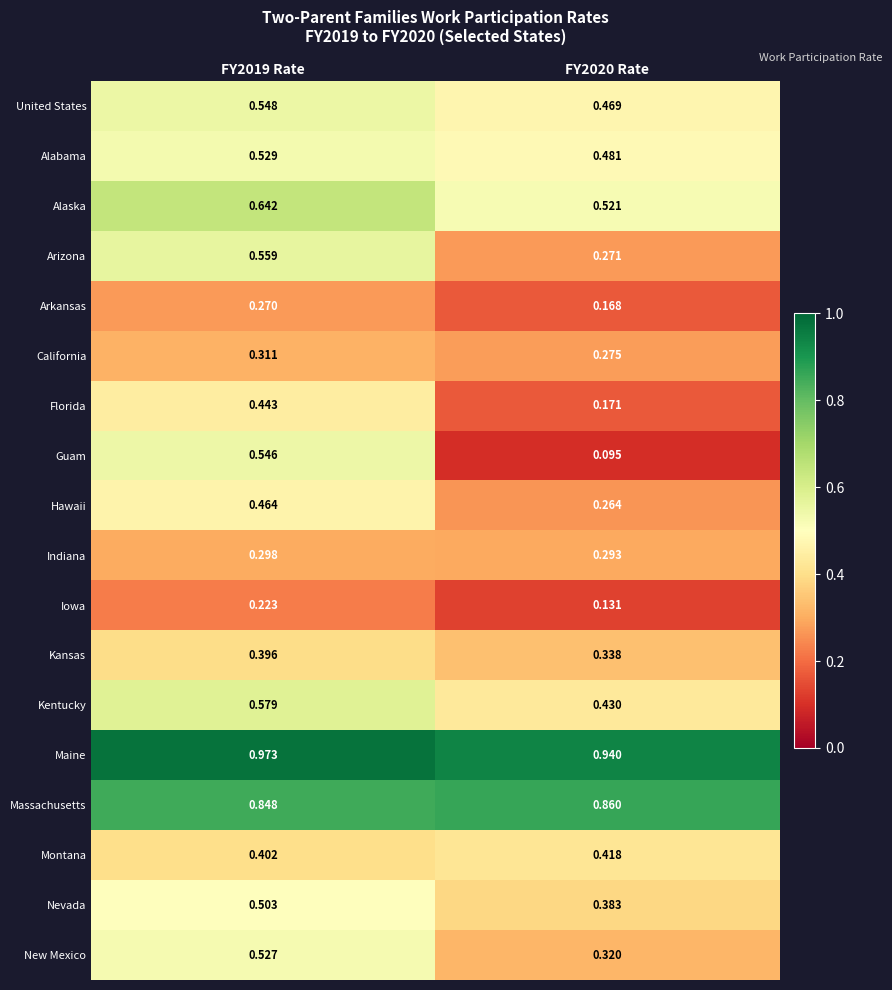

Which series has the widest spread of values?

Guam